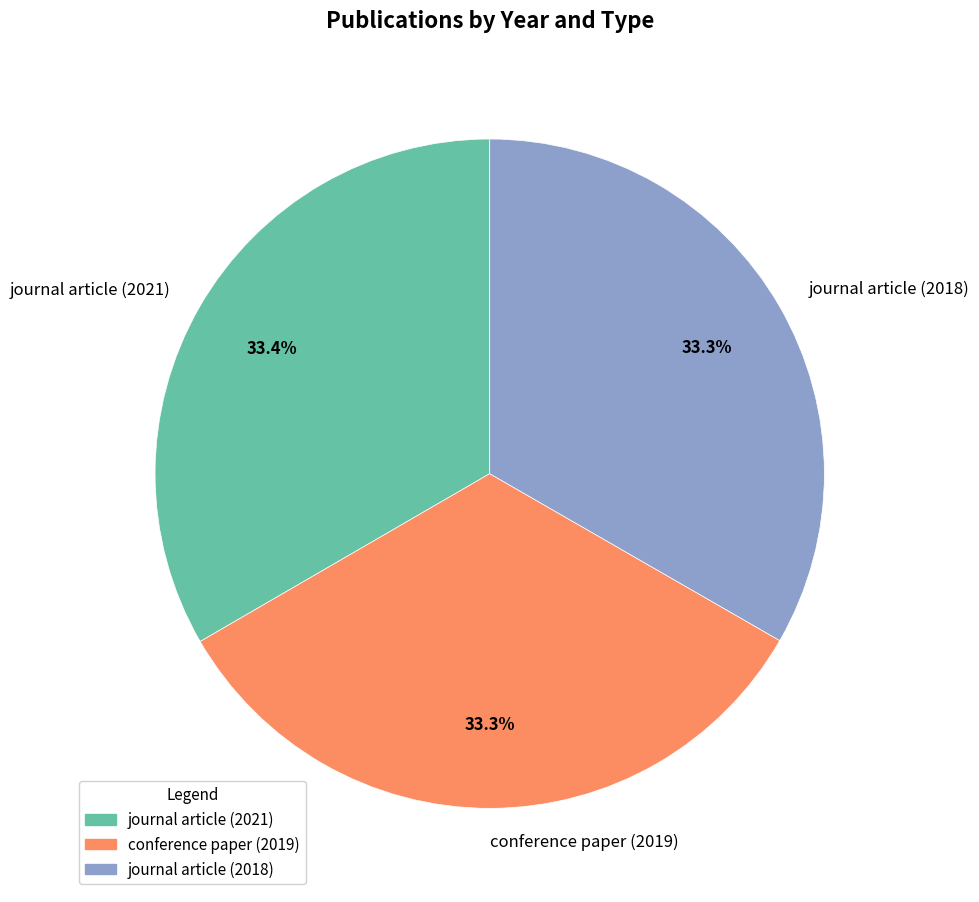

What percentage is the conference paper (2019) slice, to the nearest percent?

33%